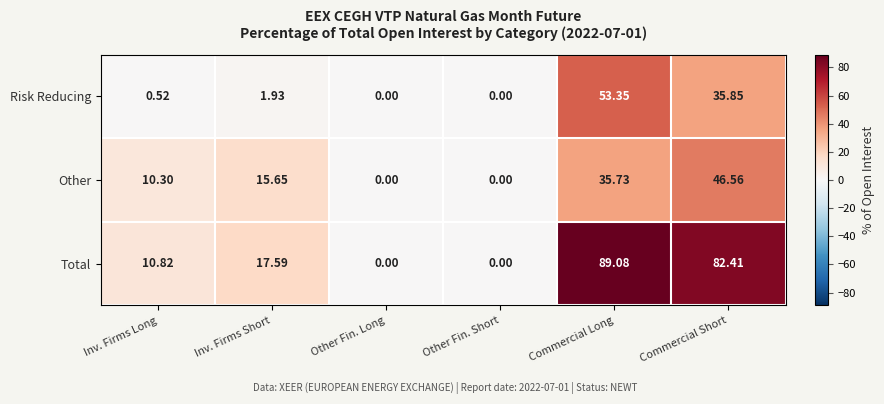

List the series in order of their overall mean, highest first.

Total, Other, Risk Reducing